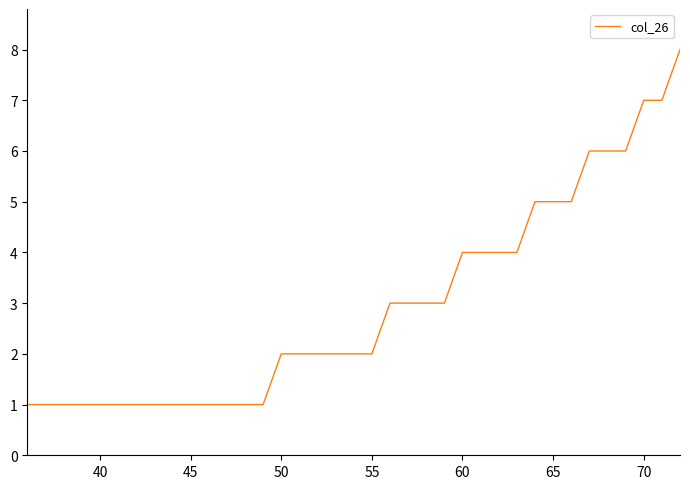

What is the difference between the maximum and minimum values?

7